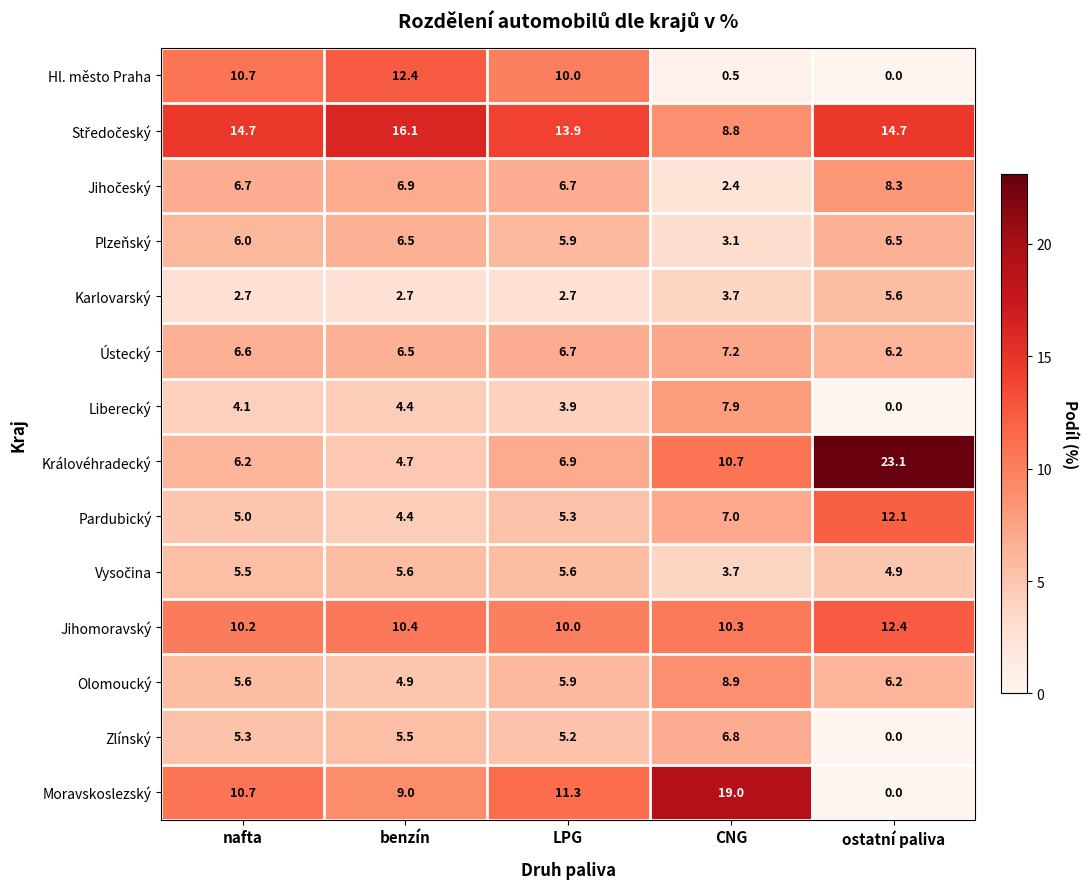

The Karlovarský series shows 2.7 at benzín. True or false?

True